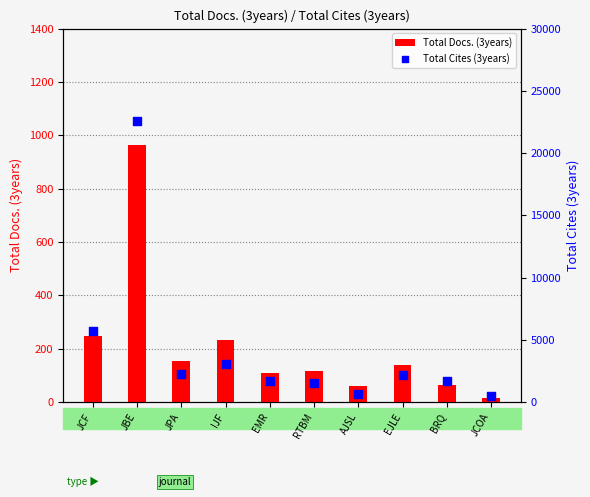

Which series has the largest total across all categories?

Total Cites (3years)